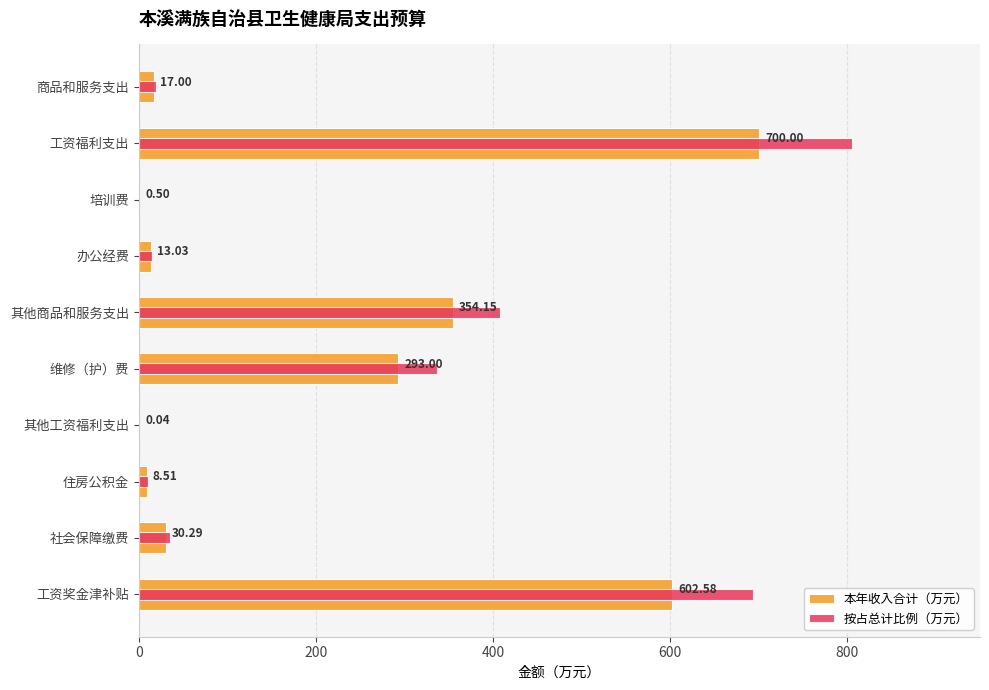

How many values in the 本年收入合计（万元） series exceed 30?

5